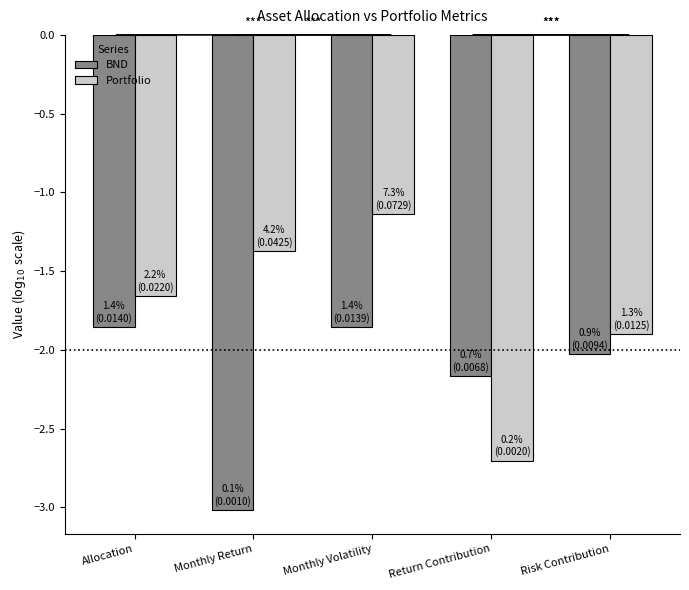

Rank the series by their average value, from highest to lowest.

Portfolio, BND